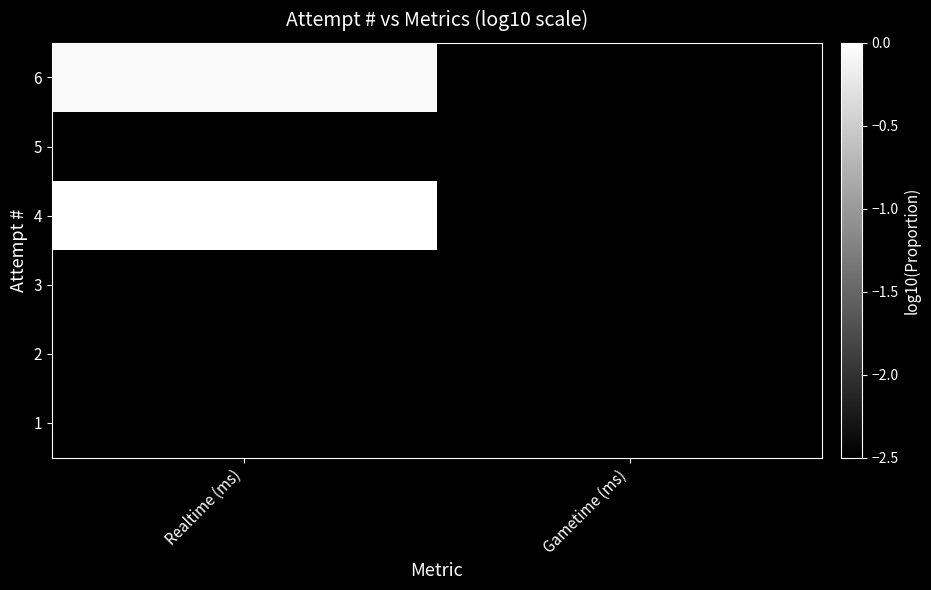

Reading left to right, list all the values displayed in this chart.

6: Realtime (ms)=-0.1	Gametime (ms)=-4.0
5: Realtime (ms)=-4.0	Gametime (ms)=-4.0
4: Realtime (ms)=0.0	Gametime (ms)=-4.0
3: Realtime (ms)=-4.0	Gametime (ms)=-4.0
2: Realtime (ms)=-4.0	Gametime (ms)=-4.0
1: Realtime (ms)=-4.0	Gametime (ms)=-4.0